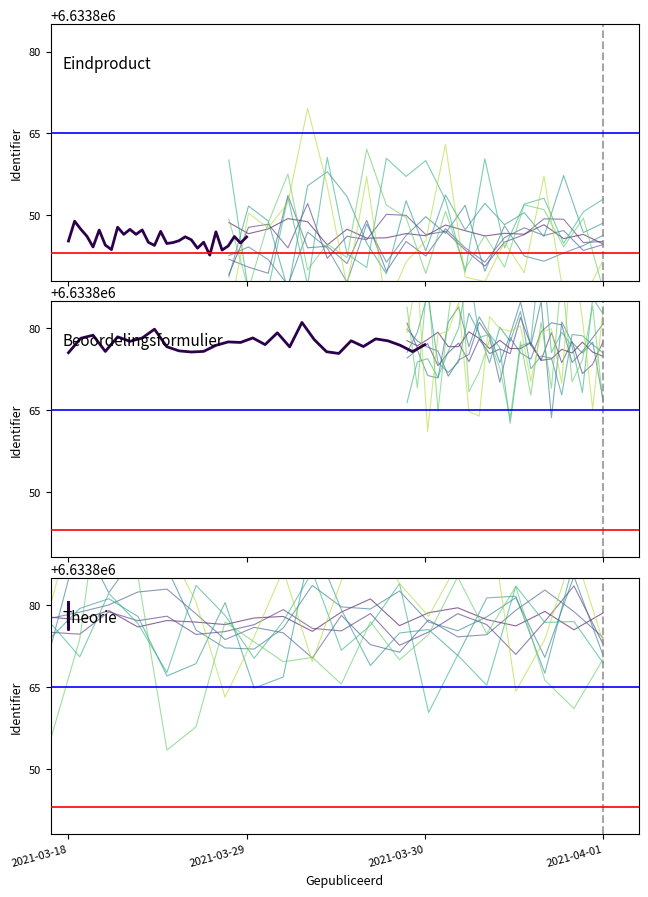

Reading left to right, what are all the values shown in this chart?

Eindproduct: 6633845.3	6633848.9	6633847.4	6633846.1	6633844.2	6633847.3	6633844.5	6633843.7	6633847.8	6633846.5	6633847.4	6633846.5	6633847.3	6633845.0	6633844.4	6633847.0	6633844.8	6633845.0	6633845.3	6633846.0	6633845.5	6633843.9	6633845.0	6633842.7	6633846.9	6633843.6	6633844.3	6633846.1	6633844.9	6633846.0
Beoordelingsformulier: 6633875.5	6633878.2	6633878.7	6633875.8	6633878.4	6633877.6	6633878.2	6633879.8	6633876.6	6633875.9	6633875.7	6633875.8	6633876.9	6633877.5	6633877.4	6633878.2	6633877.0	6633879.2	6633876.6	6633881.1	6633877.9	6633875.7	6633875.4	6633877.7	6633876.7	6633878.1	6633877.7	6633876.9	6633875.7	6633877.0
Theorie: 6633877.0	6633879.8	6633875.9	6633877.5	6633878.9	6633878.9	6633878.6	6633880.6	6633879.5	6633880.5	6633880.0	6633879.3	6633880.3	6633878.9	6633876.1	6633880.4	6633878.2	6633877.6	6633876.9	6633878.9	6633880.0	6633877.8	6633878.7	6633876.9	6633879.1	6633875.7	6633877.6	6633876.9	6633876.1	6633878.0